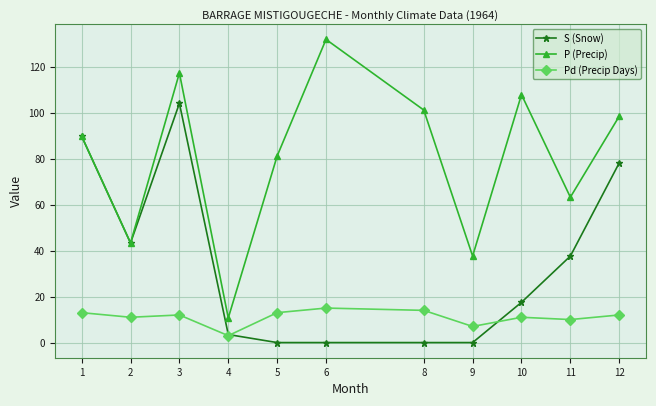

List the series in order of their peak value, lowest first.

Pd (Precip Days), S (Snow), P (Precip)